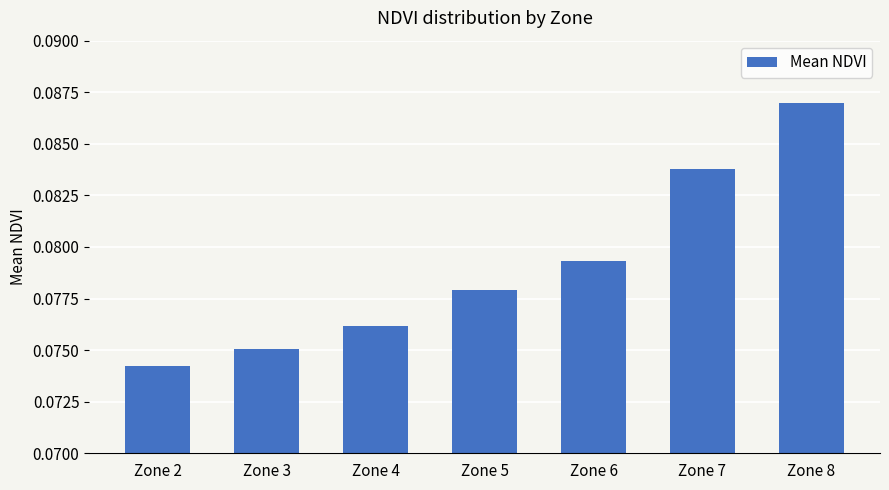

The value at Zone 5 is 0.0. True or false?

False